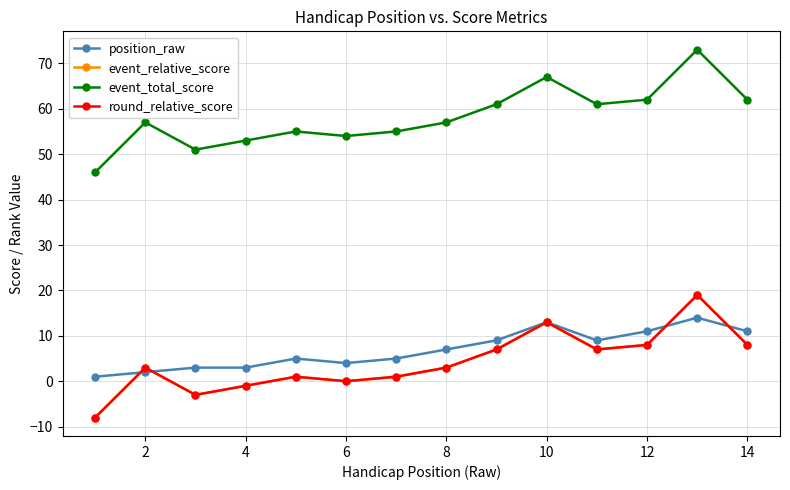

What is the minimum value shown in the chart?

-8